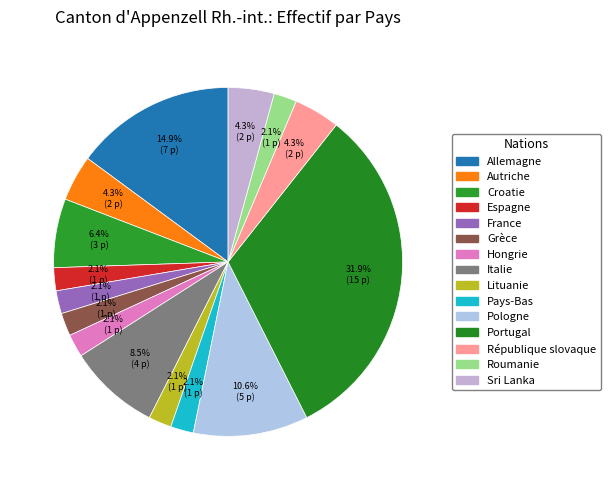

Does Espagne account for over 50% of the chart?

No